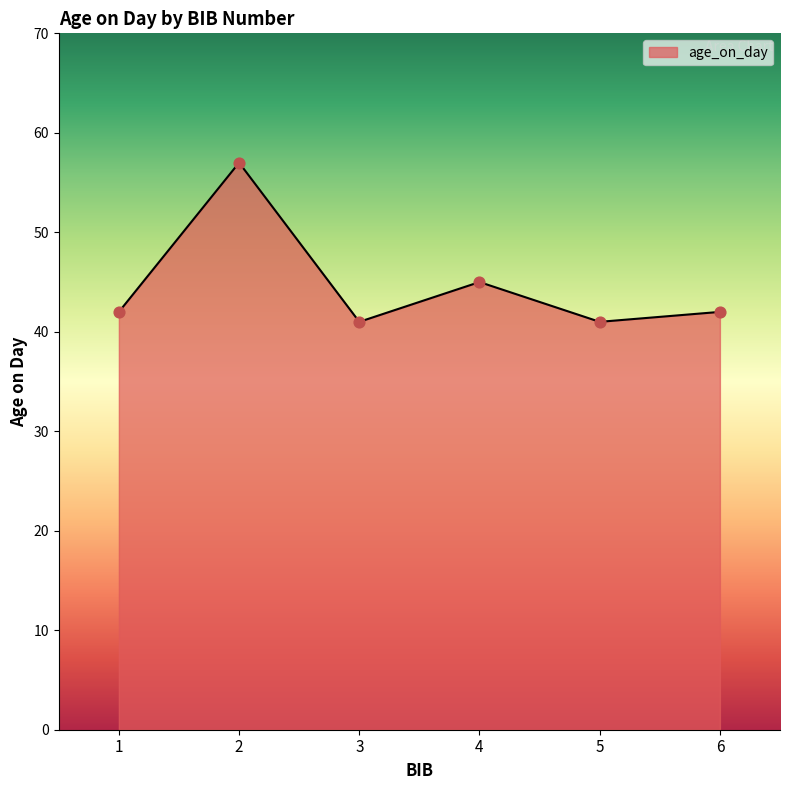

Approximately how many times larger is the value at 6 compared to 4?

0.9